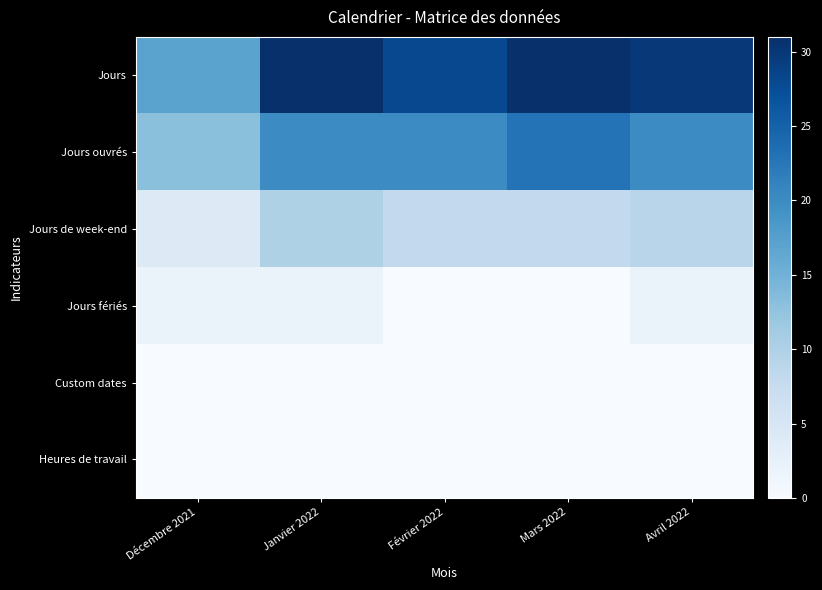

What is the spread (max minus min) of values at Décembre 2021?

17